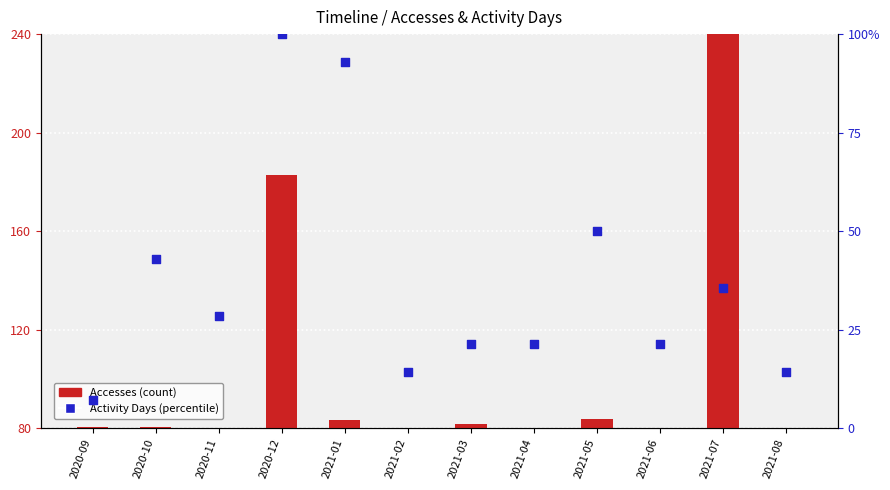

Which series has the largest total across all categories?

Accesses (count)